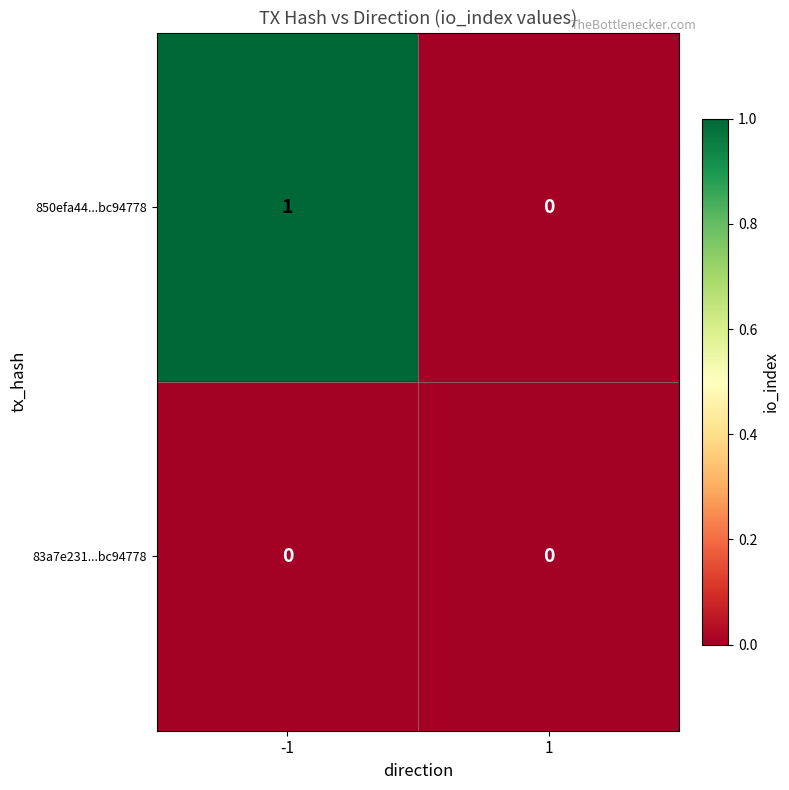

Which series has the largest range (max minus min)?

850efa44...bc94778